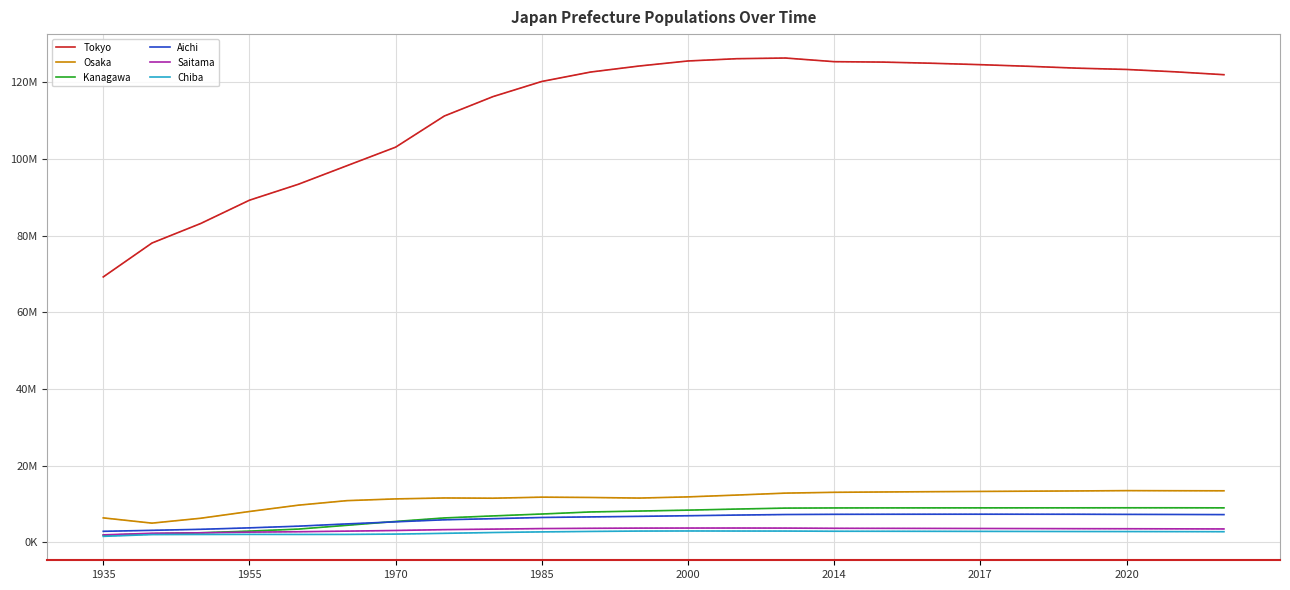

Is this an area chart (filled region under the line)?

No